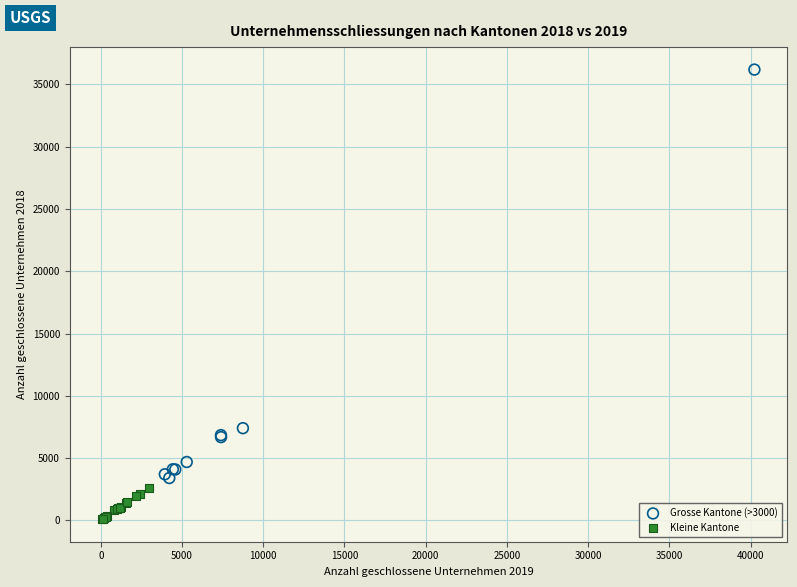

Which series has the widest spread of Y values?

Grosse Kantone (>3000)